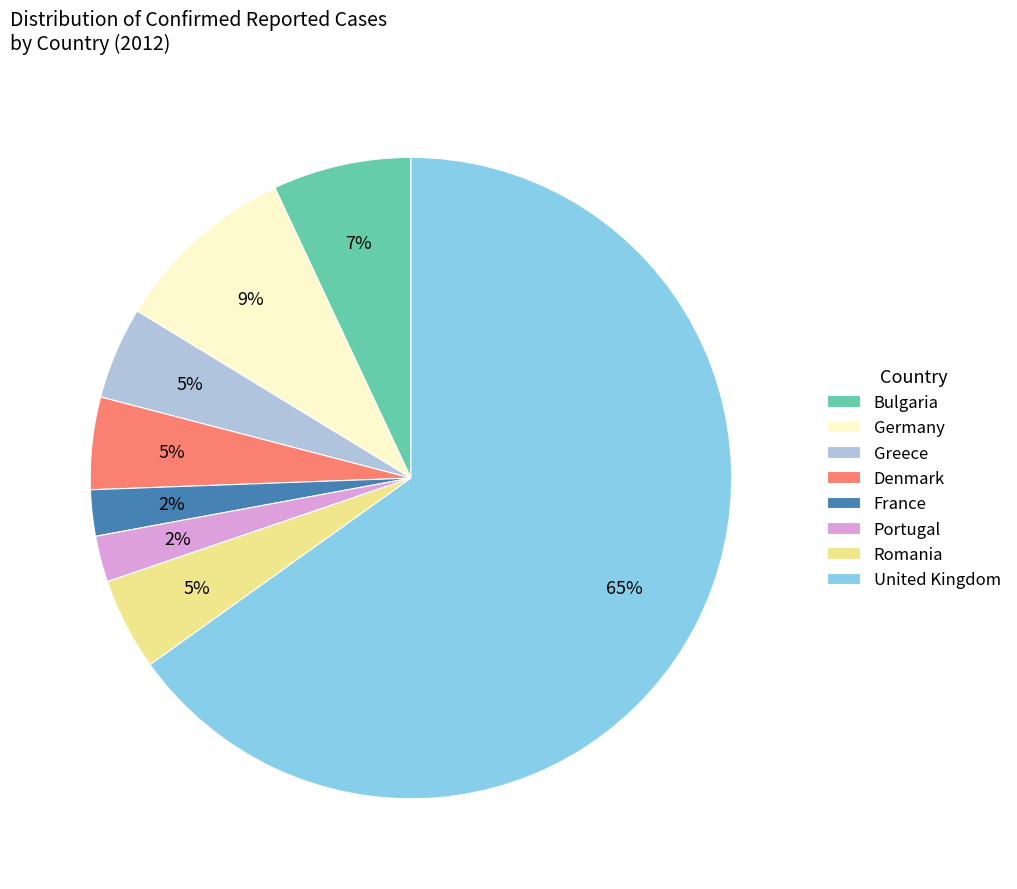

Is it true that Bulgaria is 7% of the pie?

True